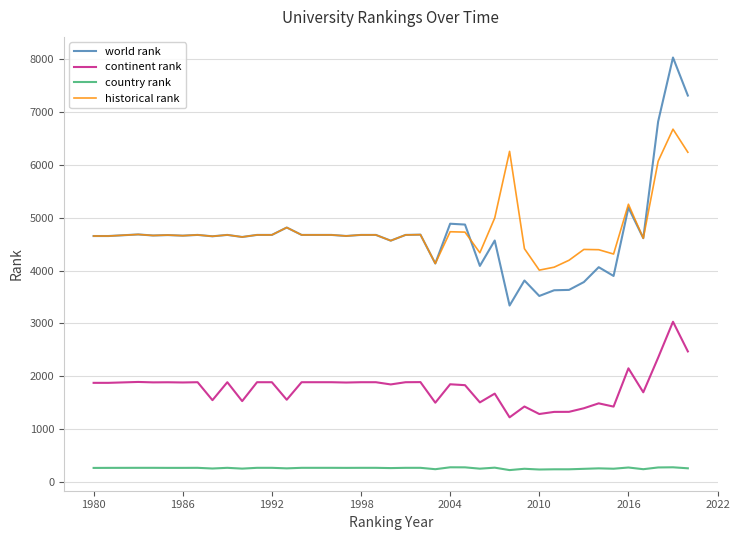

List the series in order of their peak value, highest first.

world rank, historical rank, continent rank, country rank